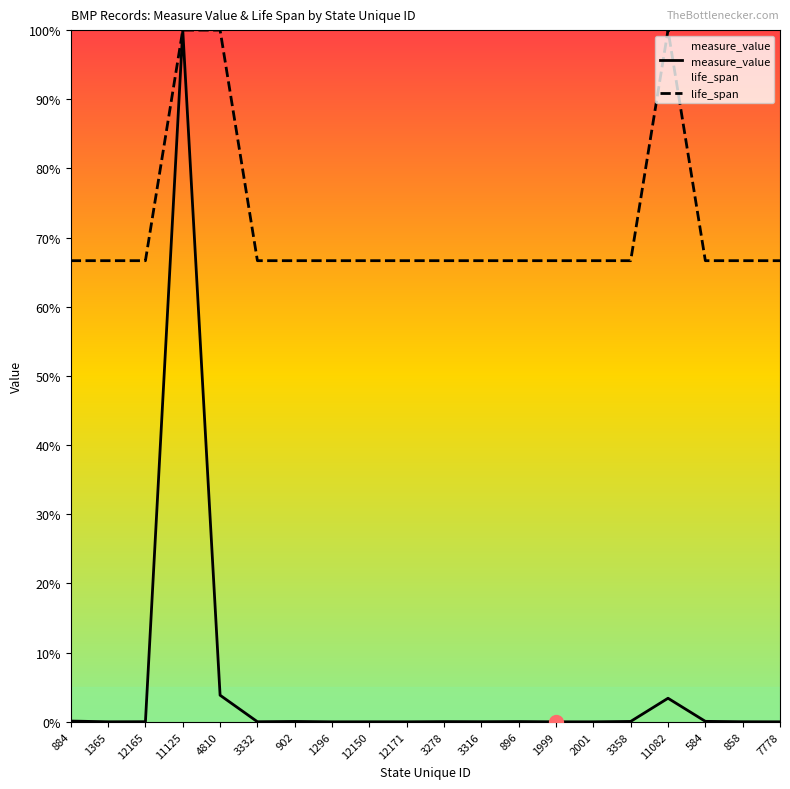

At which category is the sum across all series the highest?

11125